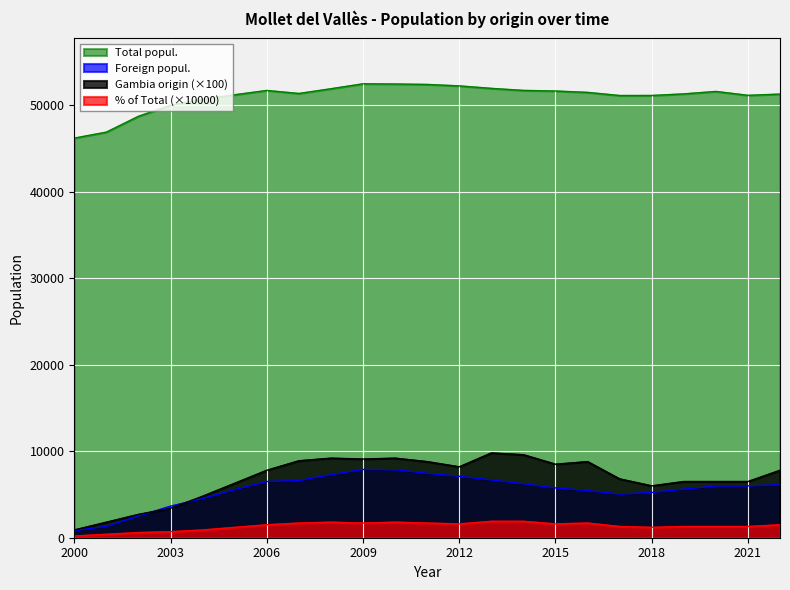

Rank the series by their maximum value, from highest to lowest.

Total popul., Gambia origin (×100), Foreign popul., % of Total (×10000)